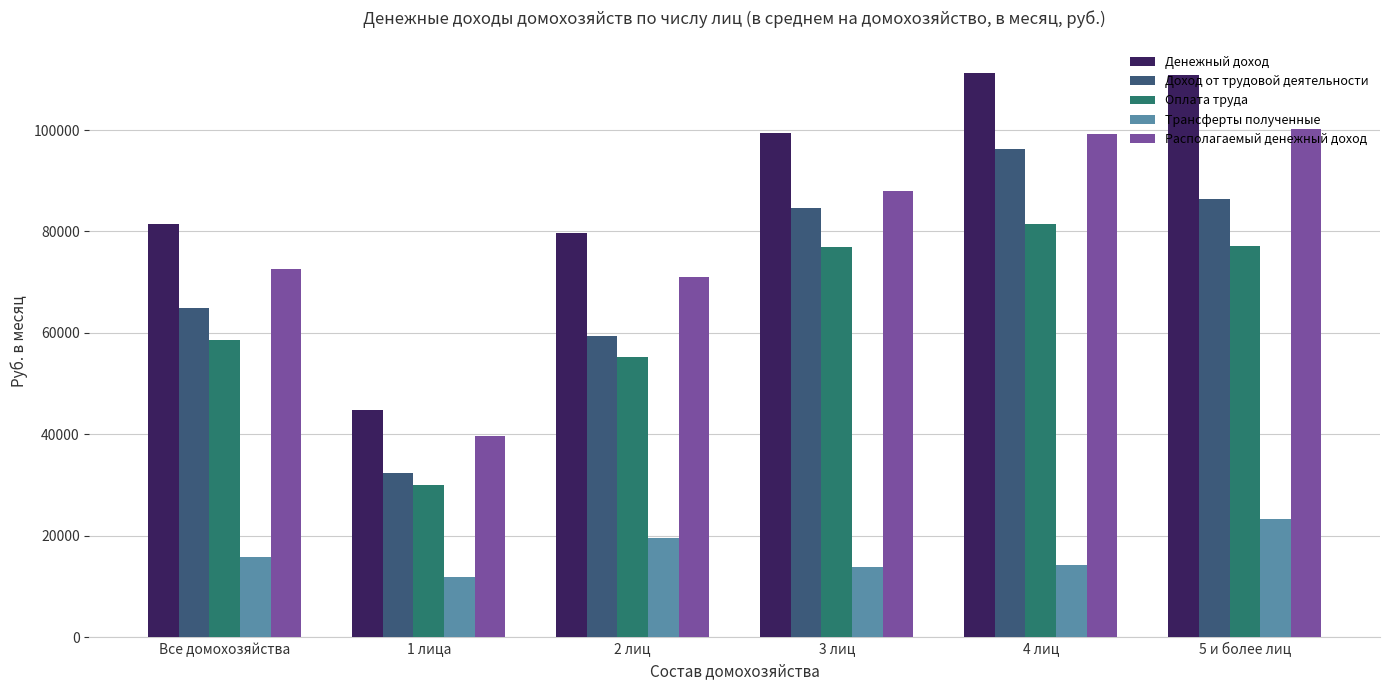

What is the spread (max minus min) of values at 5 и более лиц?

87408.8